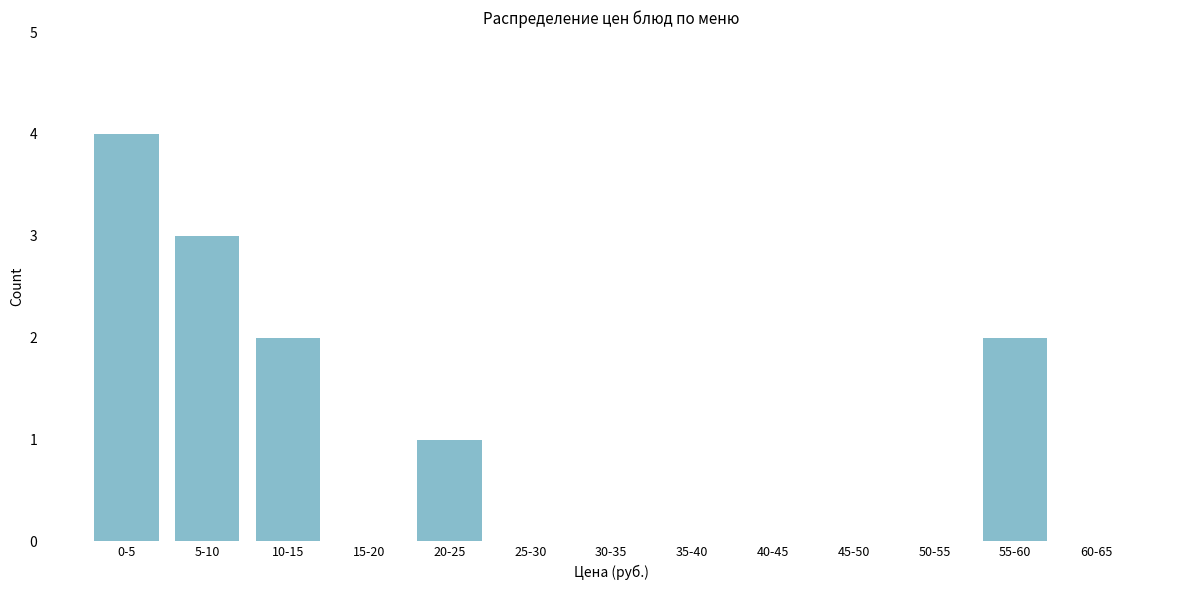

Reading left to right, extract all data points from this chart.

0-5=4	5-10=3	10-15=2	15-20=0	20-25=1	25-30=0	30-35=0	35-40=0	40-45=0	45-50=0	50-55=0	55-60=2	60-65=0